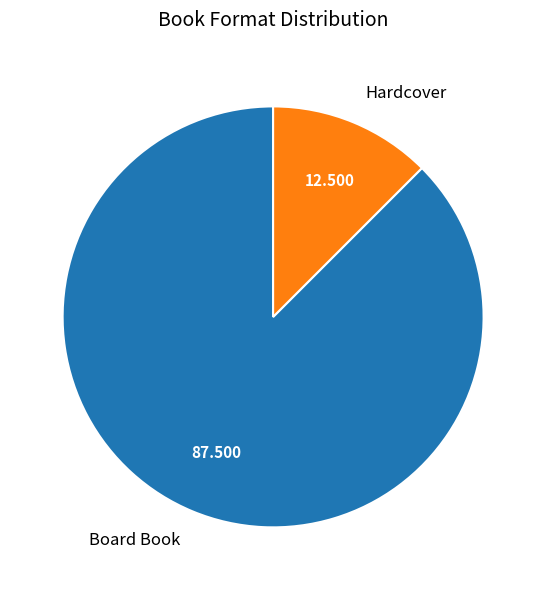

Which category has the biggest portion of the pie?

Board Book